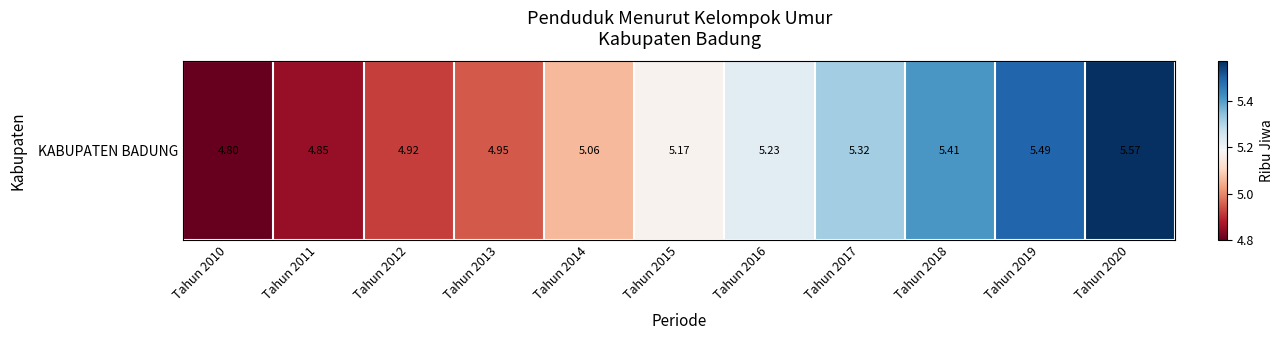

What is the minimum value shown in the chart?

4.8